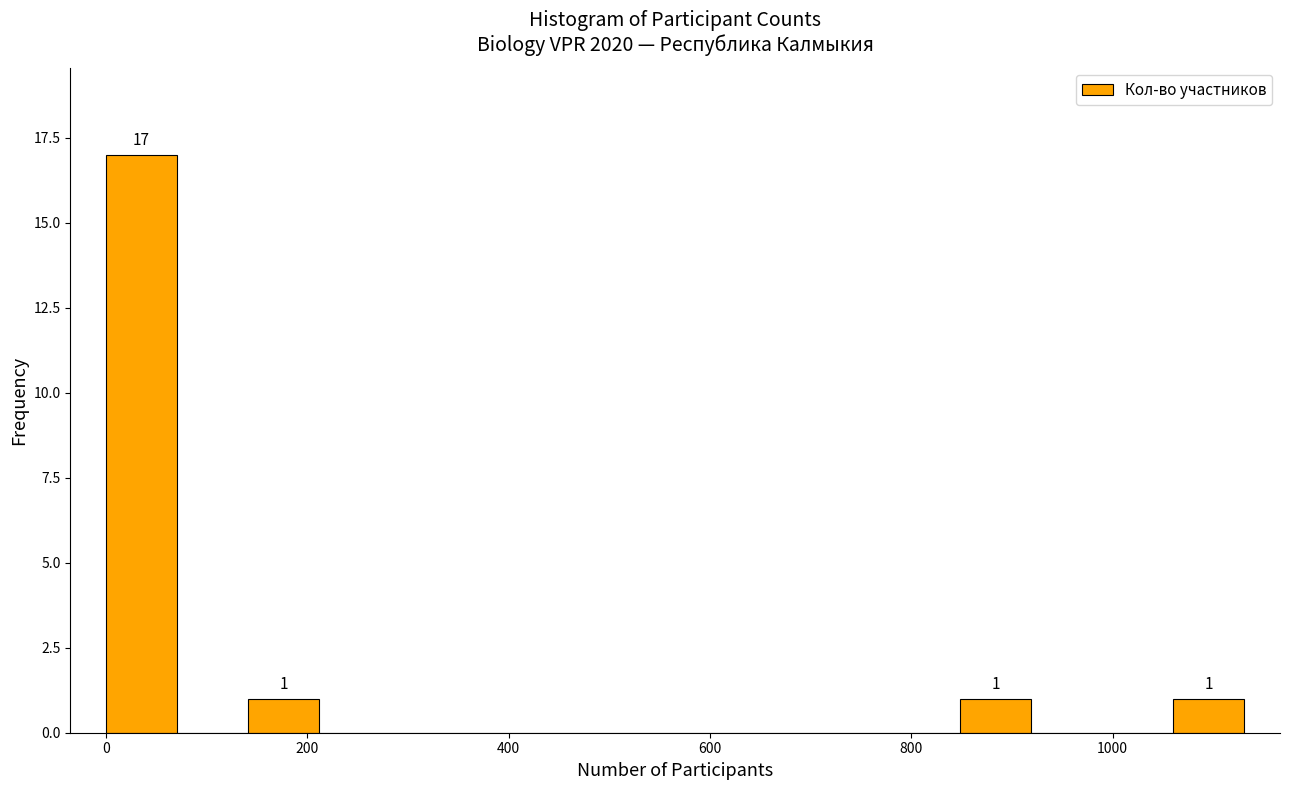

Read against the x-axis, roughly where is the centre of the tallest bar?

40